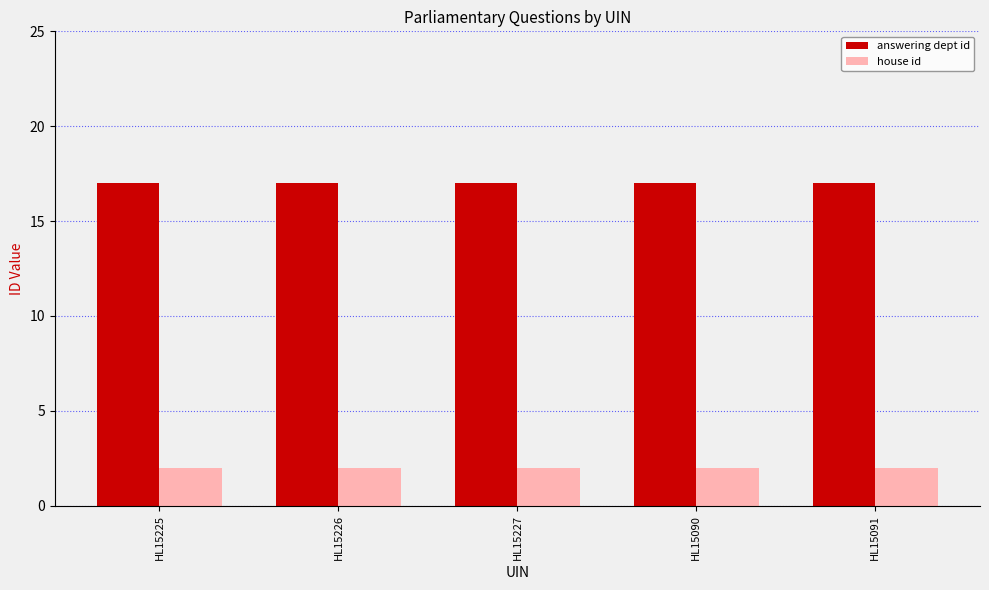

Reading right to left, what are all the values shown in this chart?

answering dept id: HL15091=17	HL15090=17	HL15227=17	HL15226=17	HL15225=17
house id: HL15091=2	HL15090=2	HL15227=2	HL15226=2	HL15225=2